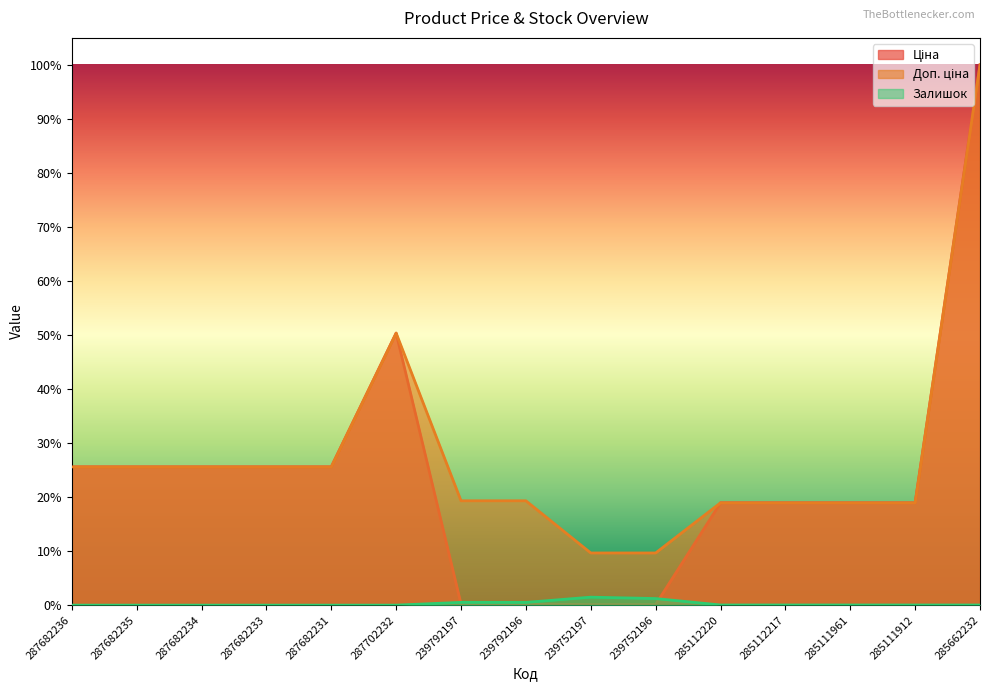

Does the chart have visible grid lines?

No